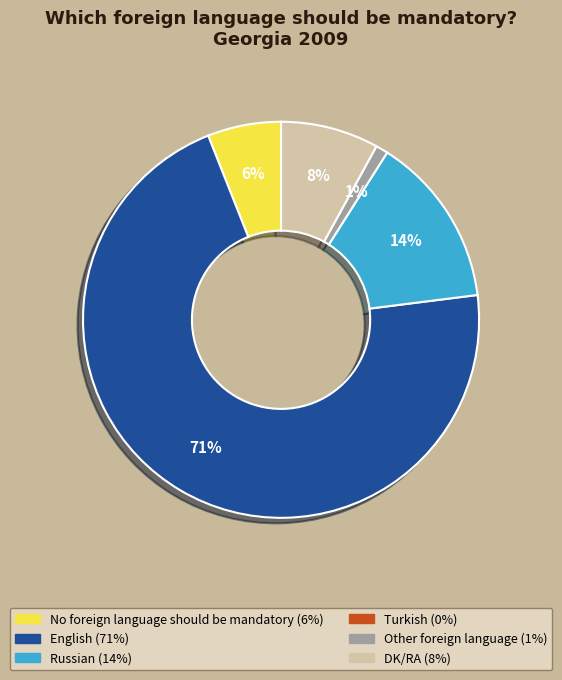

To the nearest percent, what is the difference between the largest and smallest slice percentages?

70%